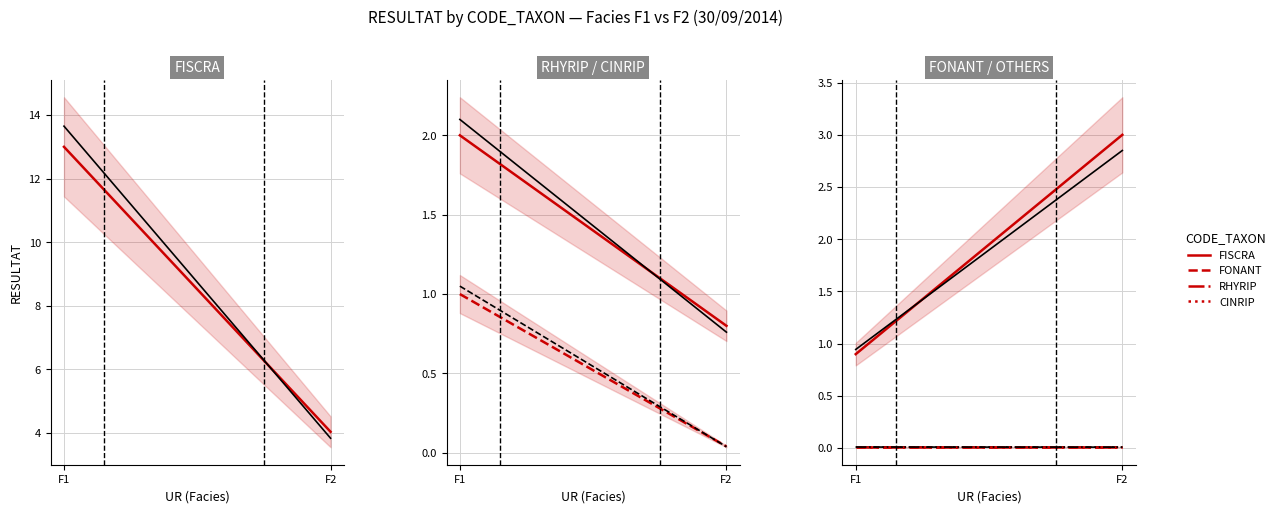

What is the total value across all series at F1?

16.9